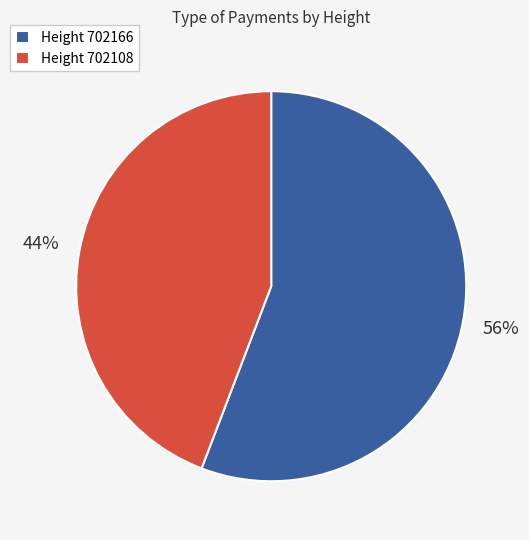

To the nearest percent, what is the average slice percentage?

50%